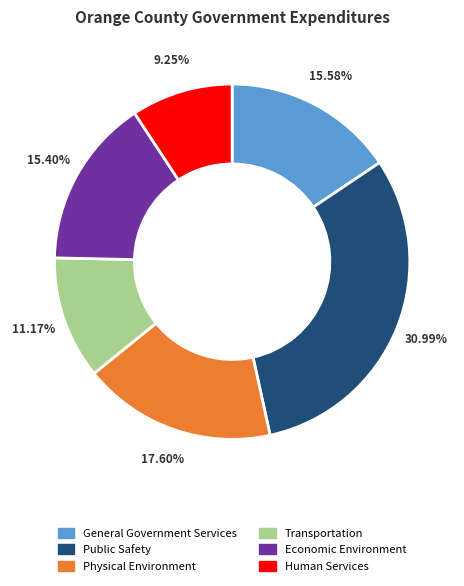

Count the number of slices in the pie.

6